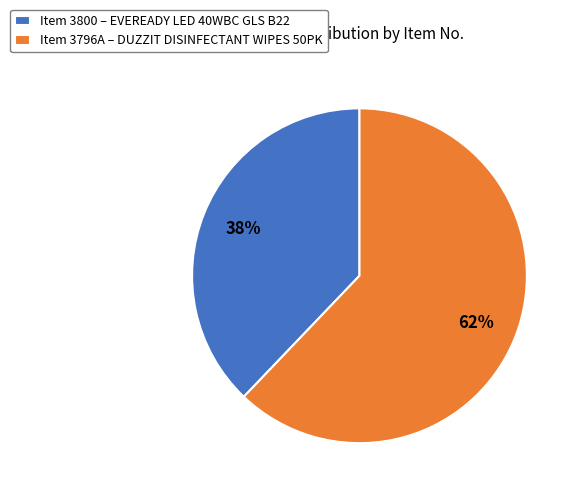

Rank the categories by value from highest to lowest.

Item 3796A – DUZZIT DISINFECTANT WIPES 50PK, Item 3800 – EVEREADY LED 40WBC GLS B22